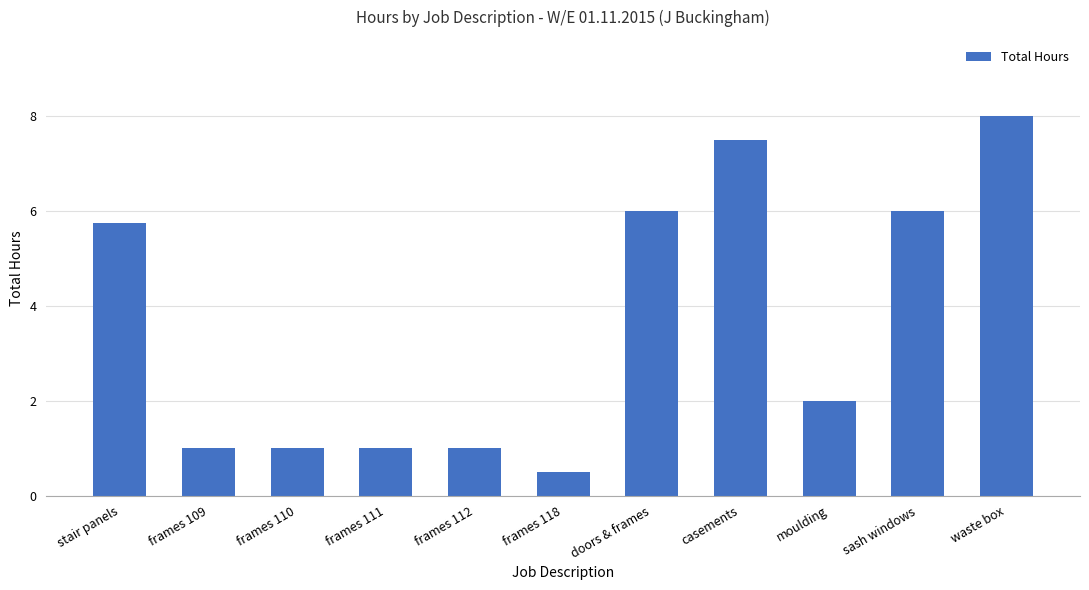

What is the difference between the values at frames 111 and frames 118?

0.5